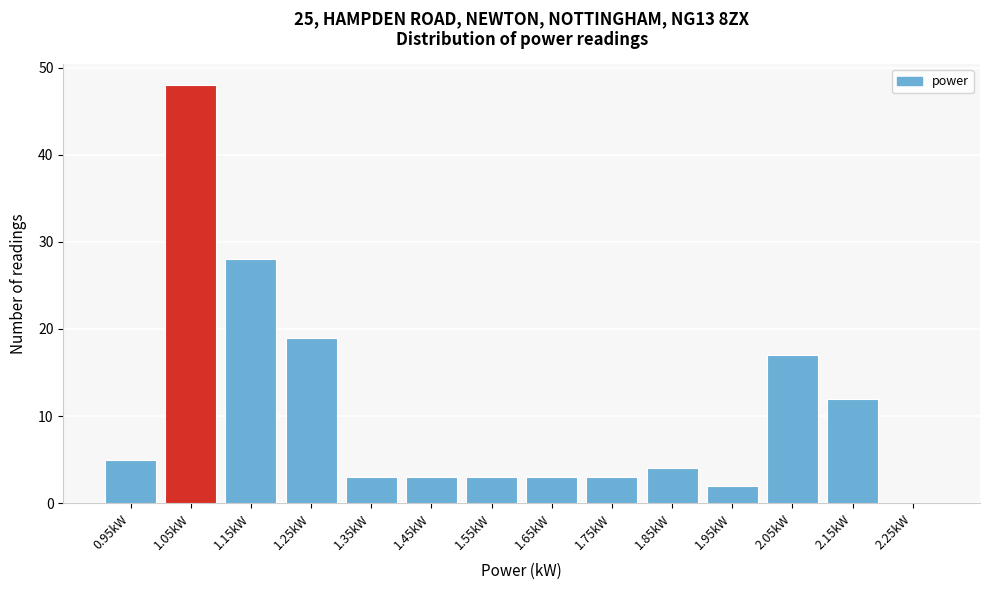

Reading left to right, list all the values displayed in this chart.

0.95kW=5	1.05kW=48	1.15kW=28	1.25kW=19	1.35kW=3	1.45kW=3	1.55kW=3	1.65kW=3	1.75kW=3	1.85kW=4	1.95kW=2	2.05kW=17	2.15kW=12	2.25kW=0